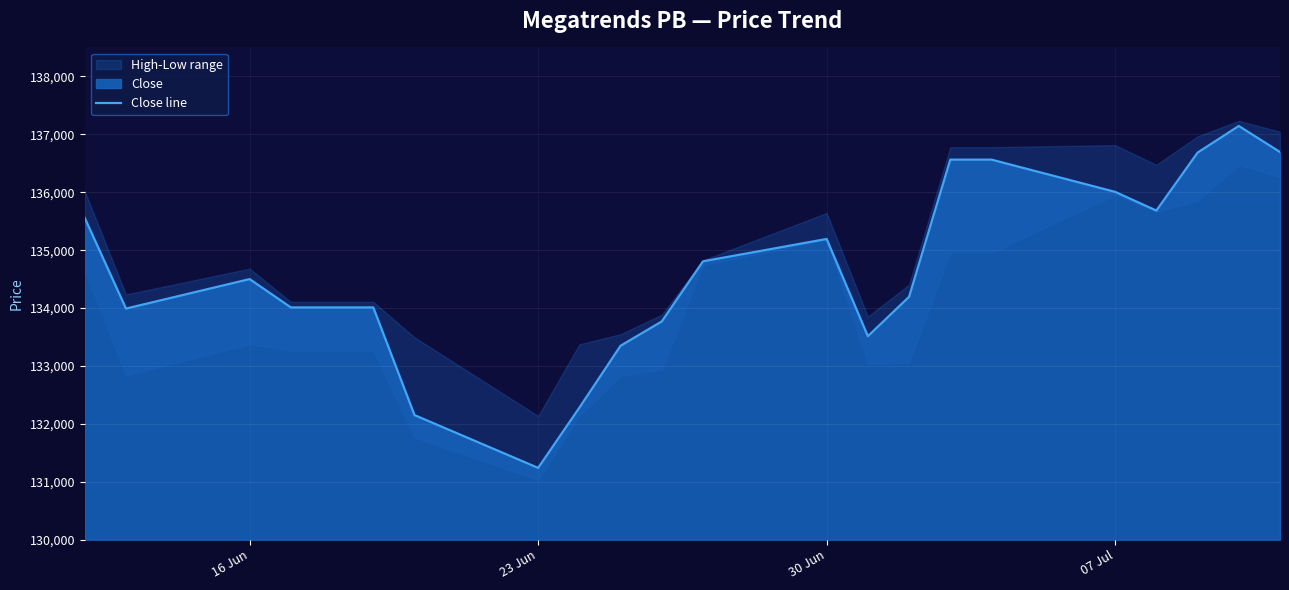

What is the value of the 9th point from the left?

132280